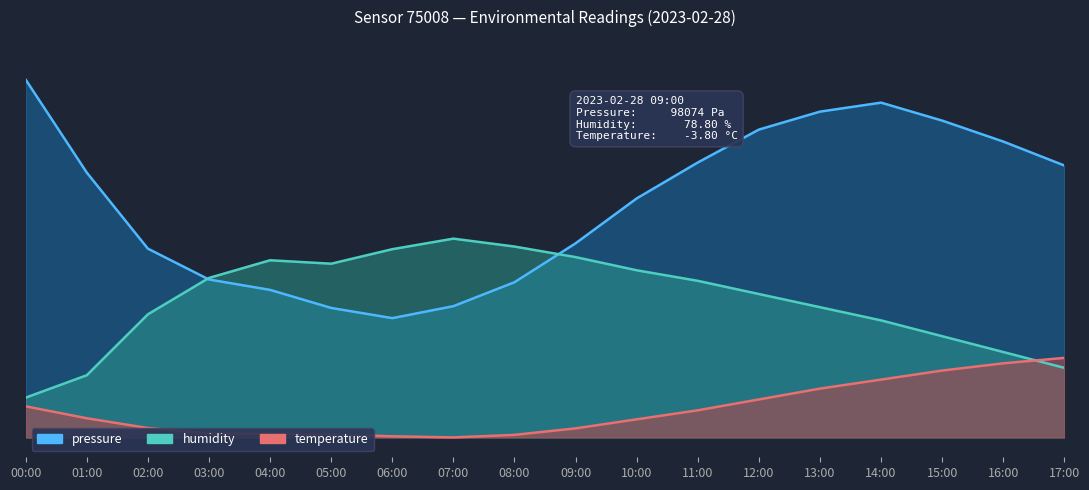

How many data points in temperature are above 4?

10